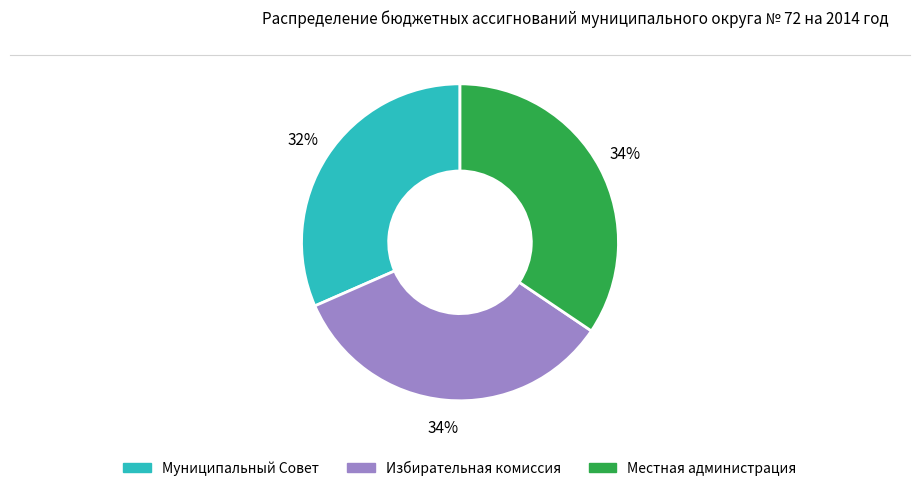

What is the smallest slice in the pie chart?

Муниципальный Совет